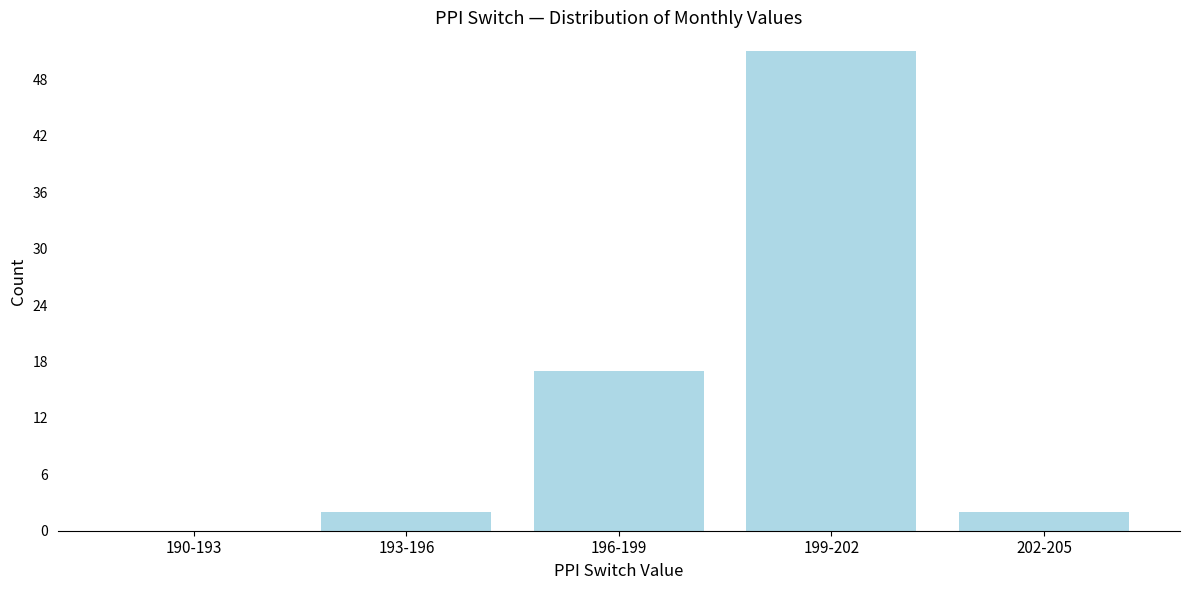

Reading right to left, transcribe all the data shown in this chart.

202-205=2	199-202=51	196-199=17	193-196=2	190-193=0